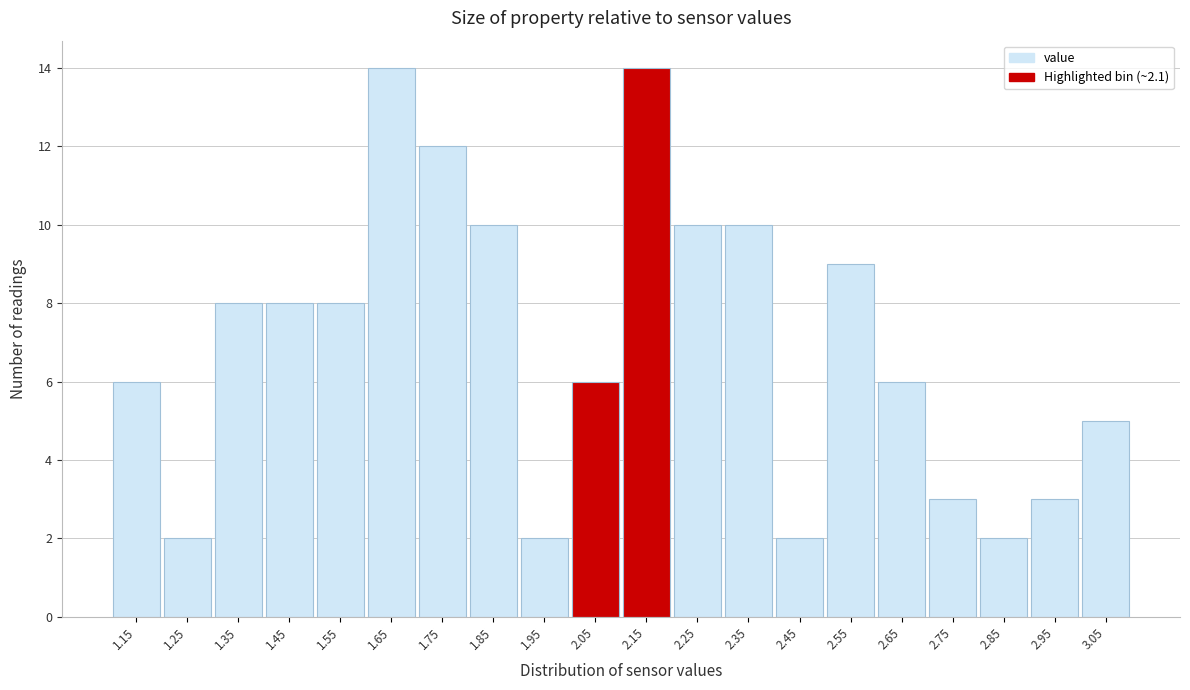

What is the height of the bar covering 2.4 to 2.5 on the x-axis? The values are not printed on the chart, so give them approximately, as read against the axis.

2